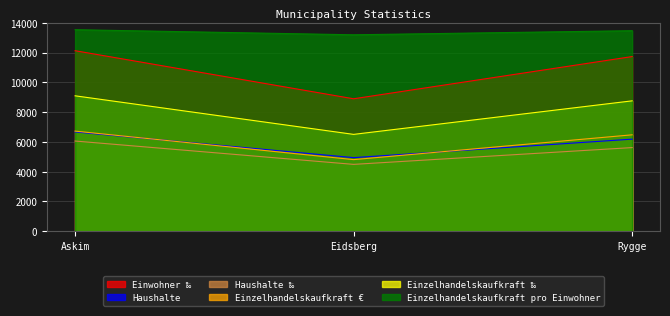

What is the label of the 3rd point from the left?

Rygge